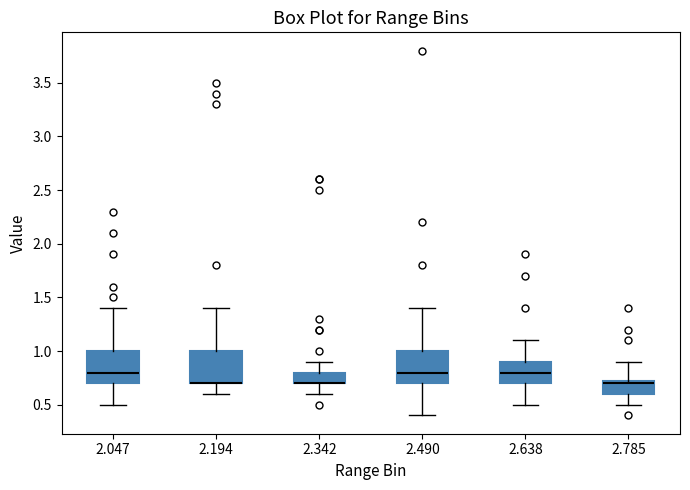

Where does the upper whisker of the box at x = 2.785 end on the y-axis? The values are not printed on the chart, so give them approximately, as read against the axis.

0.90